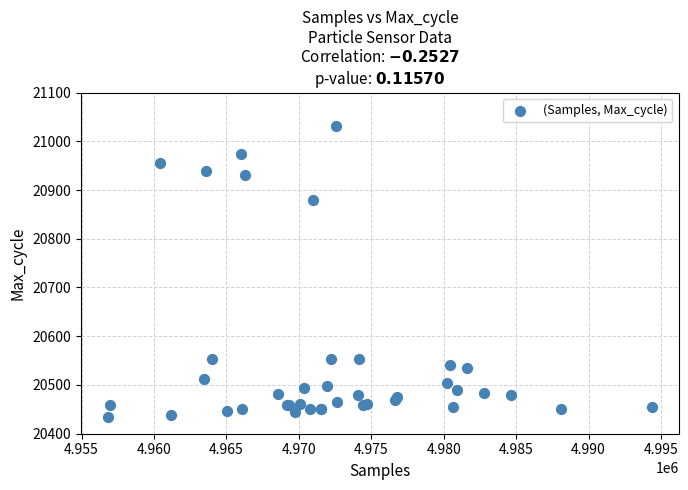

What Y value in the scatter plot is closest to 20733?

20880